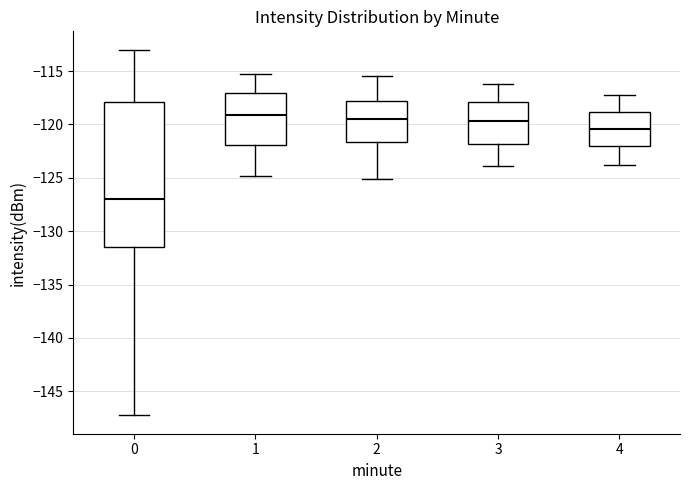

Where does the upper whisker of the box at x = 1 end on the y-axis? The values are not printed on the chart, so give them approximately, as read against the axis.

-115.5